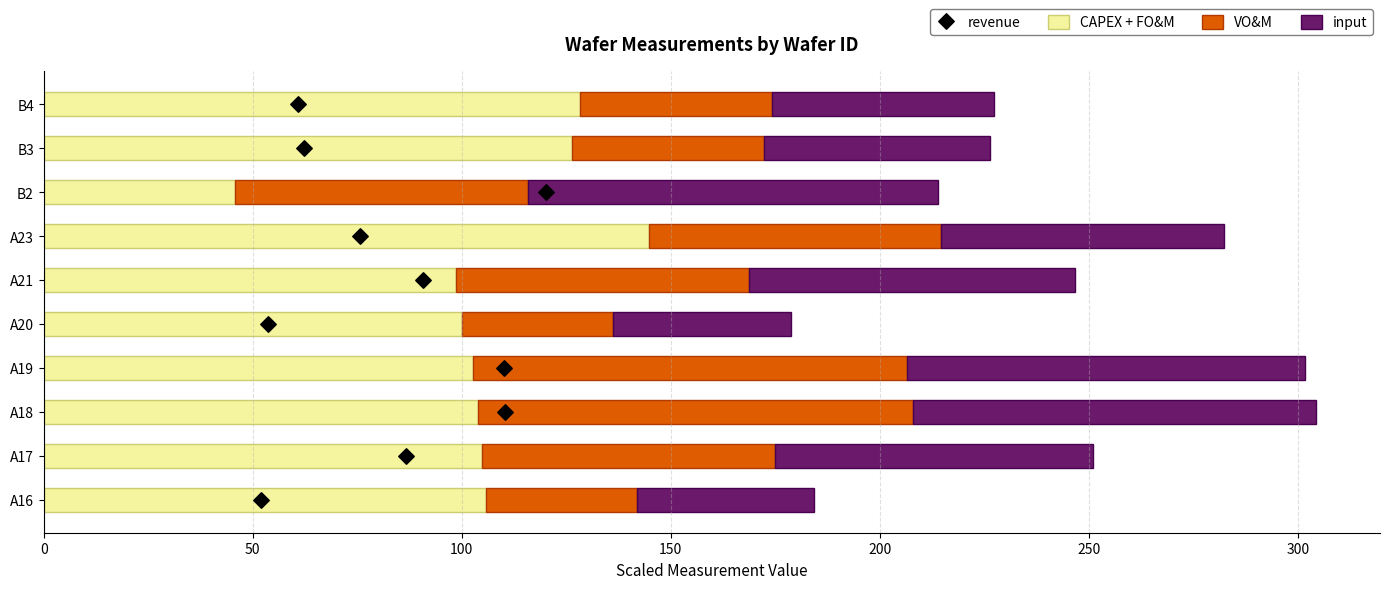

What is the sum of the CAPEX + FO&M values at A16 and A21?

204.5